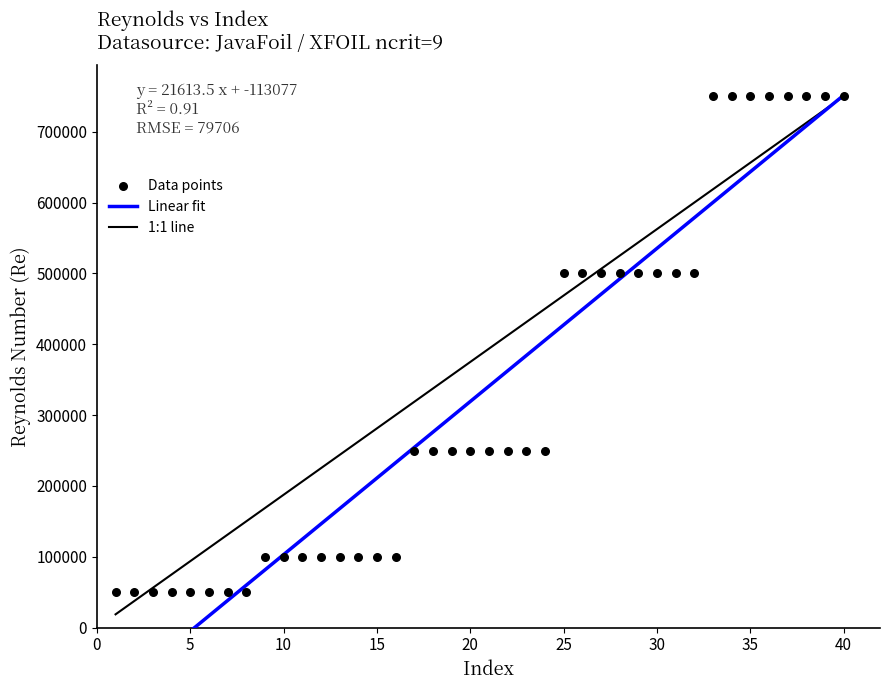

What is the range of X values (max minus min)?

39